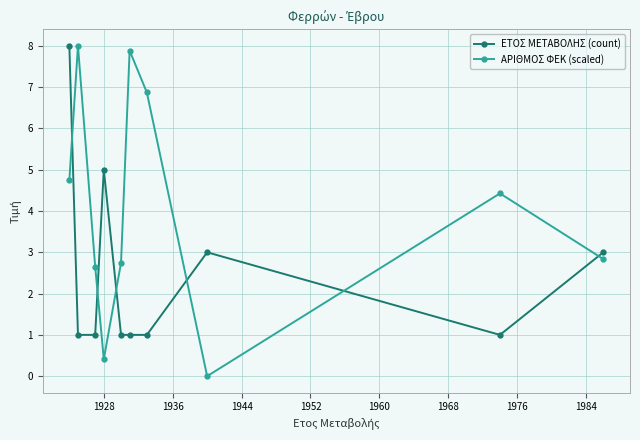

What is the average value of the ΕΤΟΣ ΜΕΤΑΒΟΛΗΣ (count) series?

2.5